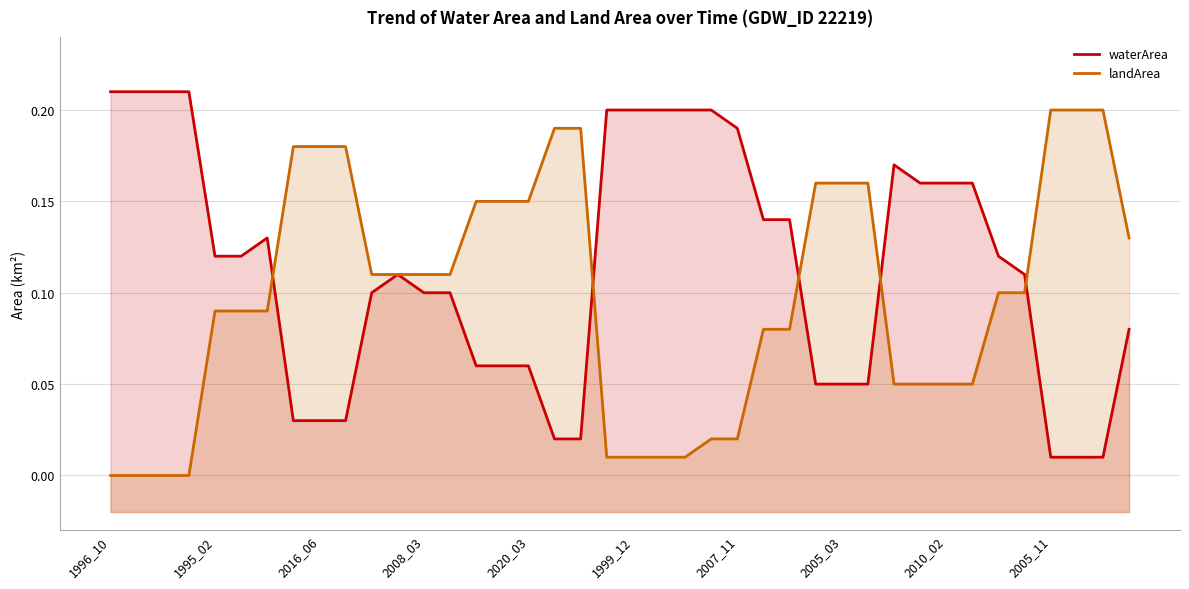

What is the maximum value shown in the chart?

0.2